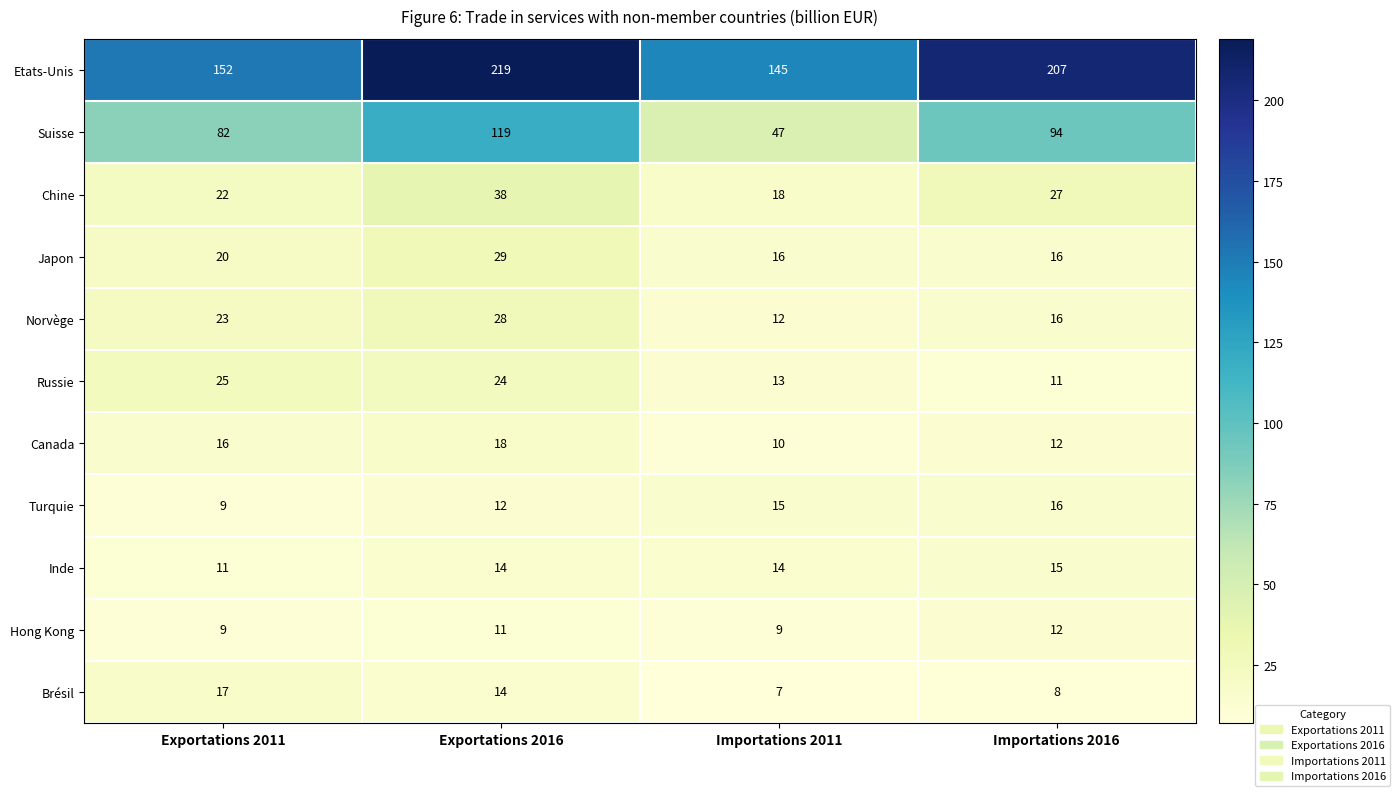

What is the sum of all Inde values?

54